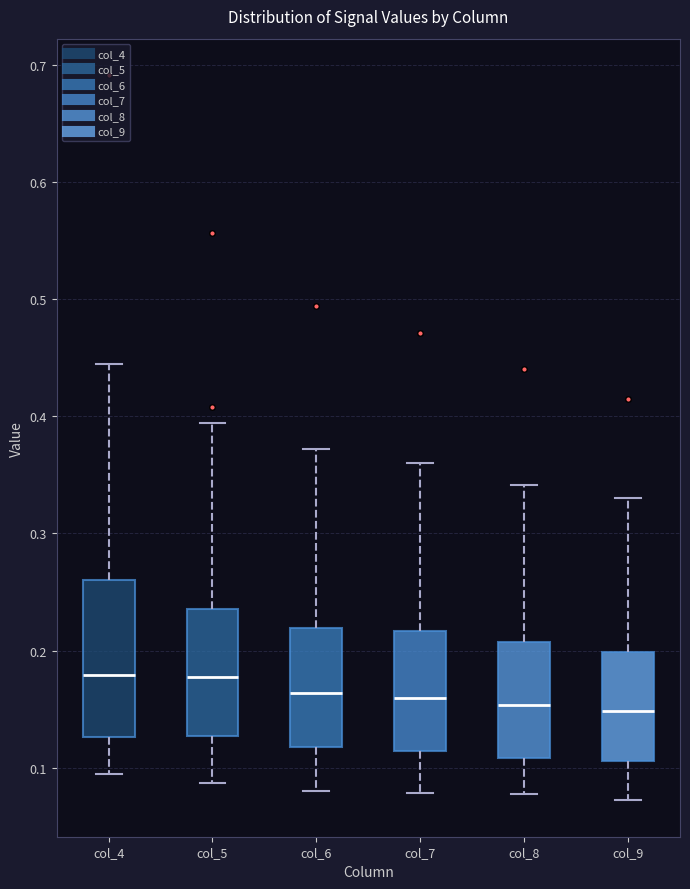

Where does the median line of the box for col_6 sit on the y-axis? The values are not printed on the chart, so give them approximately, as read against the axis.

0.16